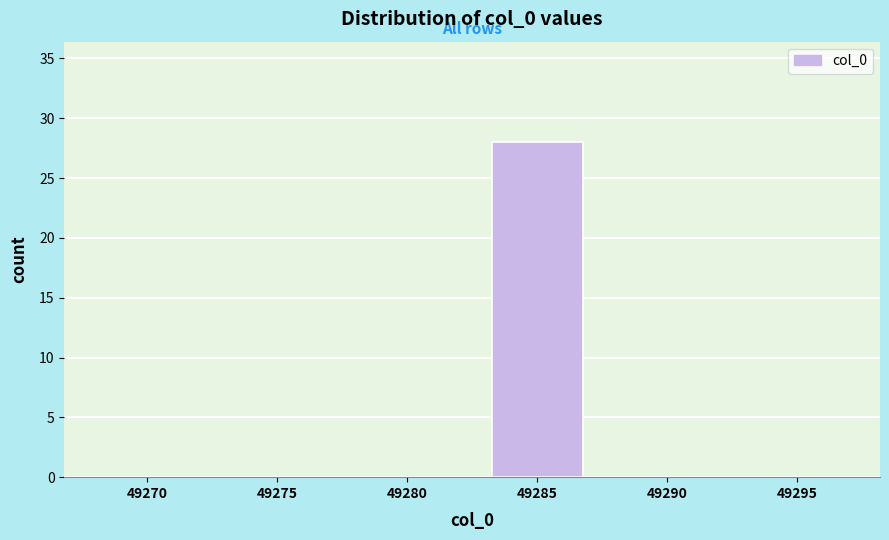

Reading left to right, extract all data points from this chart.

49270=0	49275=0	49280=0	49285=28	49290=0	49295=0